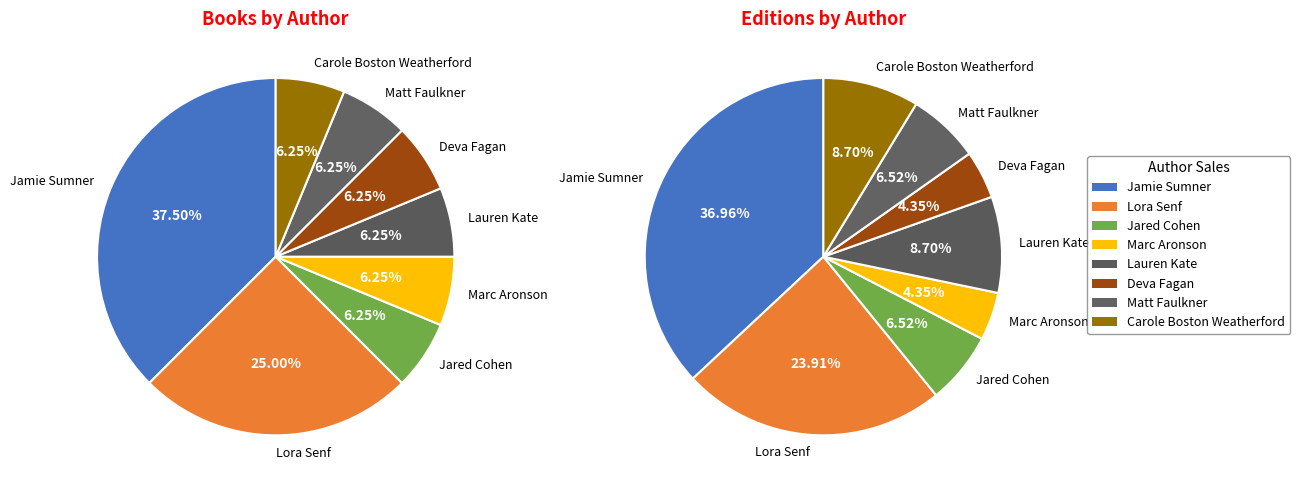

Does Lora Senf represent more than half of the total?

No